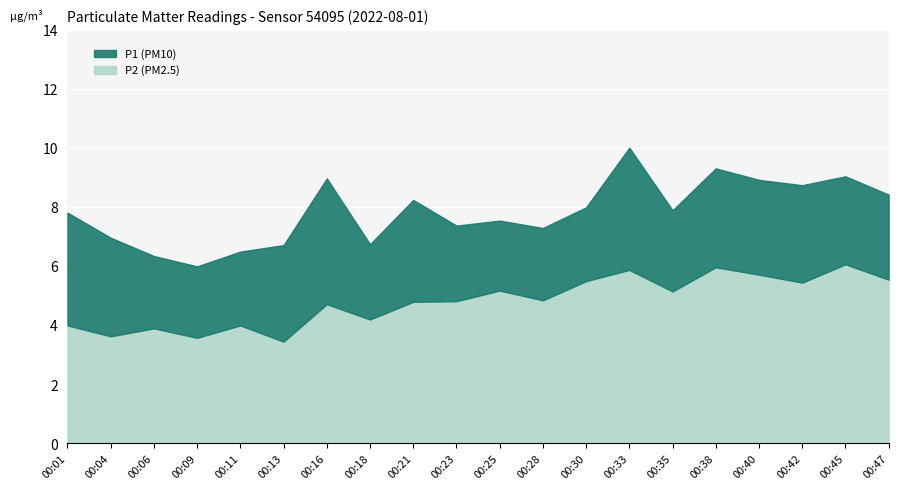

What is the maximum value for P2?

6.1